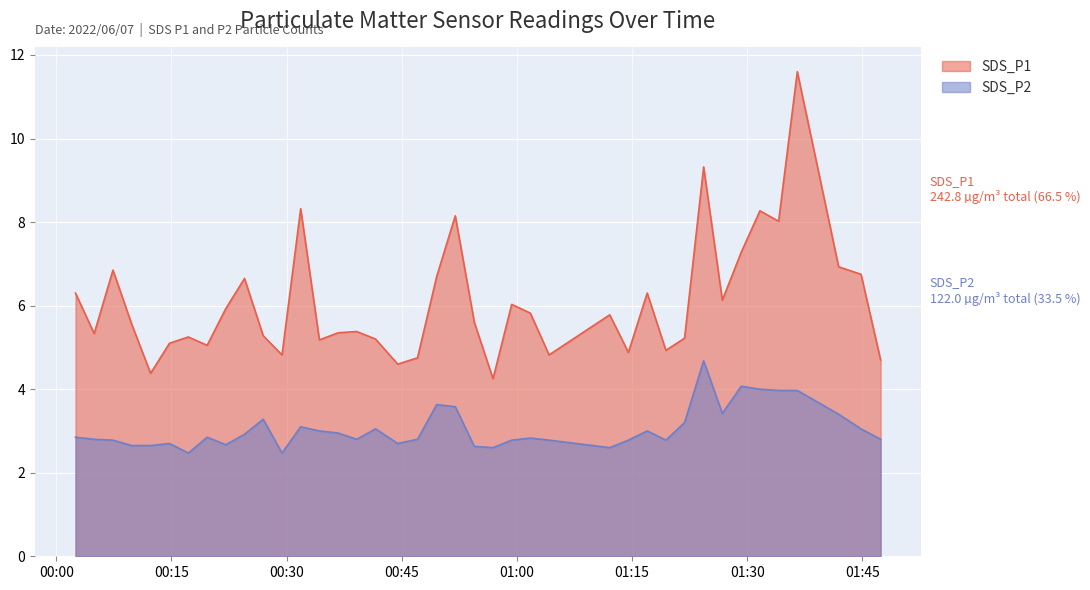

Reading right to left, what are all the values shown in this chart?

SDS_P1: 2022/06/07 01:47:22=4.7	2022/06/07 01:44:49=6.8	2022/06/07 01:41:54=6.9	2022/06/07 01:36:31=11.6	2022/06/07 01:34:05=8.0	2022/06/07 01:31:39=8.3	2022/06/07 01:29:13=7.3	2022/06/07 01:26:45=6.1	2022/06/07 01:24:19=9.3	2022/06/07 01:21:50=5.2	2022/06/07 01:19:24=4.9	2022/06/07 01:16:58=6.3	2022/06/07 01:14:31=4.9	2022/06/07 01:12:05=5.8	2022/06/07 01:04:11=4.8	2022/06/07 01:01:45=5.8	2022/06/07 00:59:19=6.0	2022/06/07 00:56:53=4.2	2022/06/07 00:54:27=5.6	2022/06/07 00:51:58=8.2	2022/06/07 00:49:33=6.7	2022/06/07 00:47:03=4.8	2022/06/07 00:44:28=4.6	2022/06/07 00:41:35=5.2	2022/06/07 00:39:08=5.4	2022/06/07 00:36:43=5.3	2022/06/07 00:34:16=5.2	2022/06/07 00:31:50=8.3	2022/06/07 00:29:24=4.8	2022/06/07 00:26:57=5.3	2022/06/07 00:24:31=6.7	2022/06/07 00:22:05=5.9	2022/06/07 00:19:39=5.0	2022/06/07 00:17:12=5.2	2022/06/07 00:14:45=5.1	2022/06/07 00:12:17=4.4	2022/06/07 00:09:50=5.5	2022/06/07 00:07:23=6.8	2022/06/07 00:04:56=5.3	2022/06/07 00:02:30=6.3
SDS_P2: 2022/06/07 01:47:22=2.8	2022/06/07 01:44:49=3.0	2022/06/07 01:41:54=3.4	2022/06/07 01:36:31=4.0	2022/06/07 01:34:05=4.0	2022/06/07 01:31:39=4.0	2022/06/07 01:29:13=4.1	2022/06/07 01:26:45=3.4	2022/06/07 01:24:19=4.7	2022/06/07 01:21:50=3.2	2022/06/07 01:19:24=2.8	2022/06/07 01:16:58=3.0	2022/06/07 01:14:31=2.8	2022/06/07 01:12:05=2.6	2022/06/07 01:04:11=2.8	2022/06/07 01:01:45=2.8	2022/06/07 00:59:19=2.8	2022/06/07 00:56:53=2.6	2022/06/07 00:54:27=2.6	2022/06/07 00:51:58=3.6	2022/06/07 00:49:33=3.6	2022/06/07 00:47:03=2.8	2022/06/07 00:44:28=2.7	2022/06/07 00:41:35=3.0	2022/06/07 00:39:08=2.8	2022/06/07 00:36:43=3.0	2022/06/07 00:34:16=3.0	2022/06/07 00:31:50=3.1	2022/06/07 00:29:24=2.5	2022/06/07 00:26:57=3.3	2022/06/07 00:24:31=2.9	2022/06/07 00:22:05=2.7	2022/06/07 00:19:39=2.9	2022/06/07 00:17:12=2.5	2022/06/07 00:14:45=2.7	2022/06/07 00:12:17=2.6	2022/06/07 00:09:50=2.6	2022/06/07 00:07:23=2.8	2022/06/07 00:04:56=2.8	2022/06/07 00:02:30=2.9